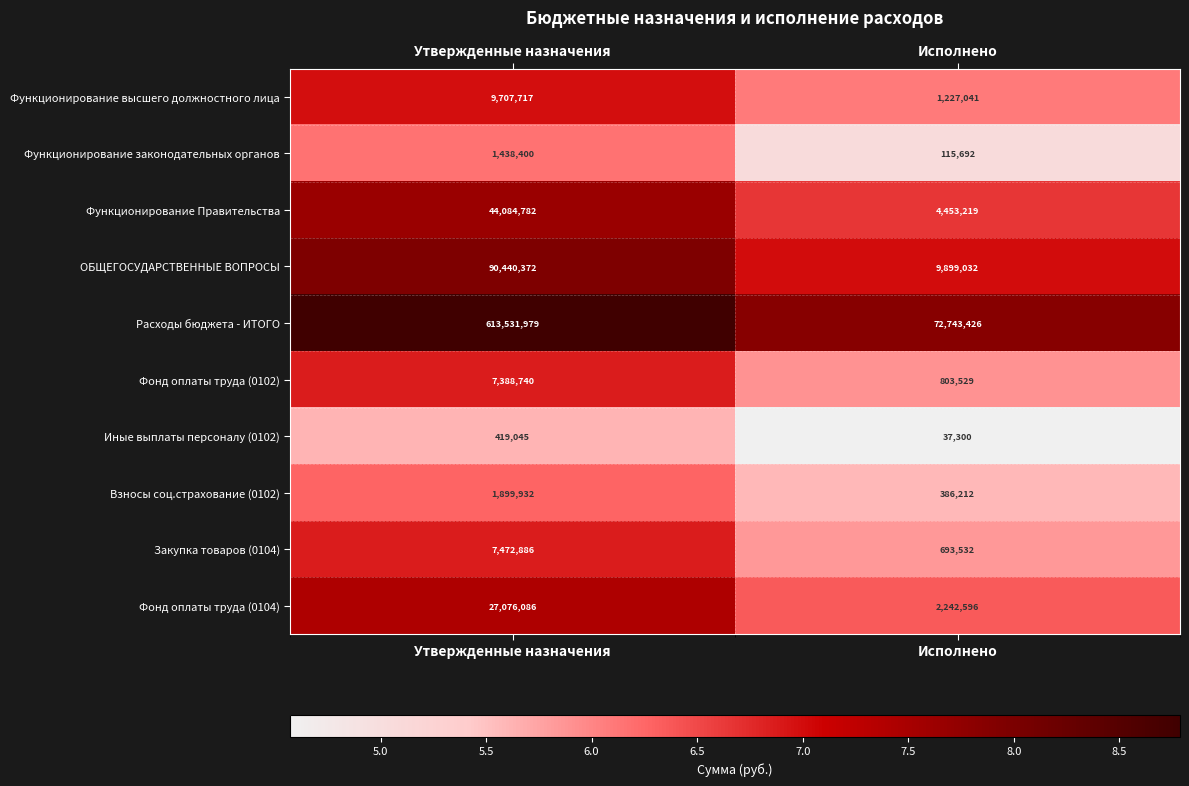

How many data points in Фонд оплаты труда (0102) are less than 6?

1